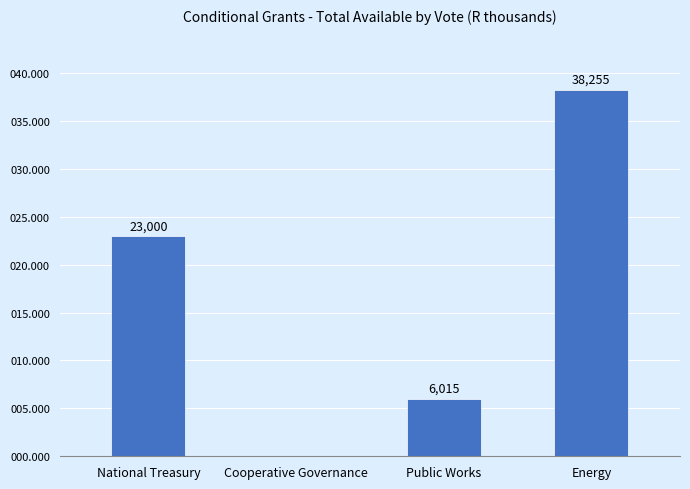

What is the average value?

16818